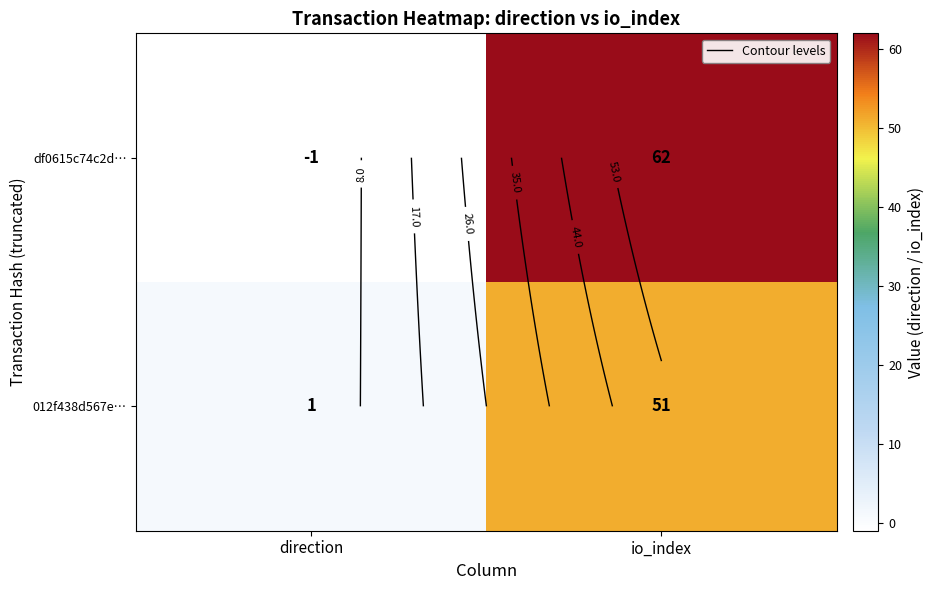

Rank the categories by df0615c74c2d… value from lowest to highest.

direction, io_index